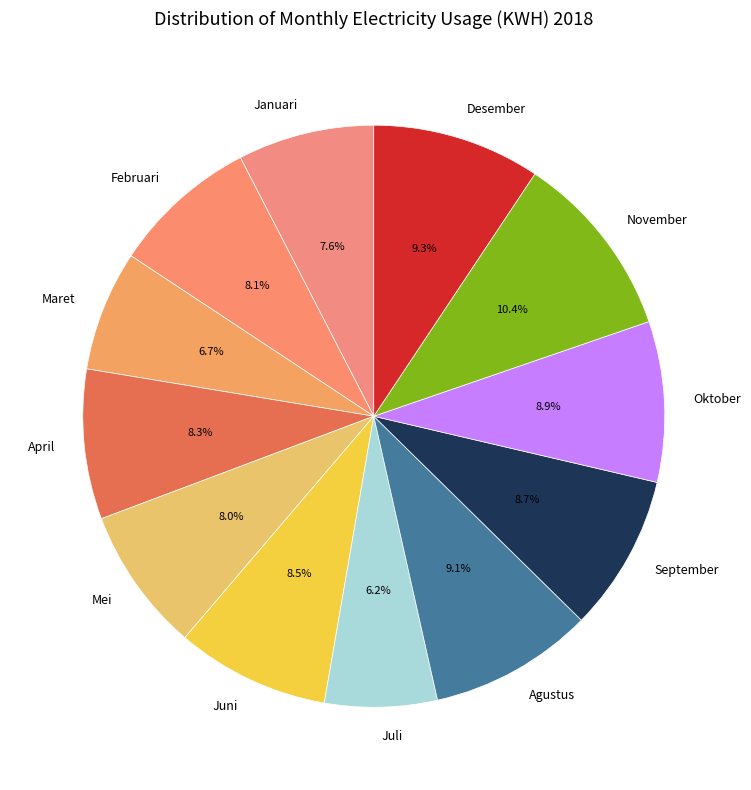

Is it true that Maret is 7% of the pie?

True